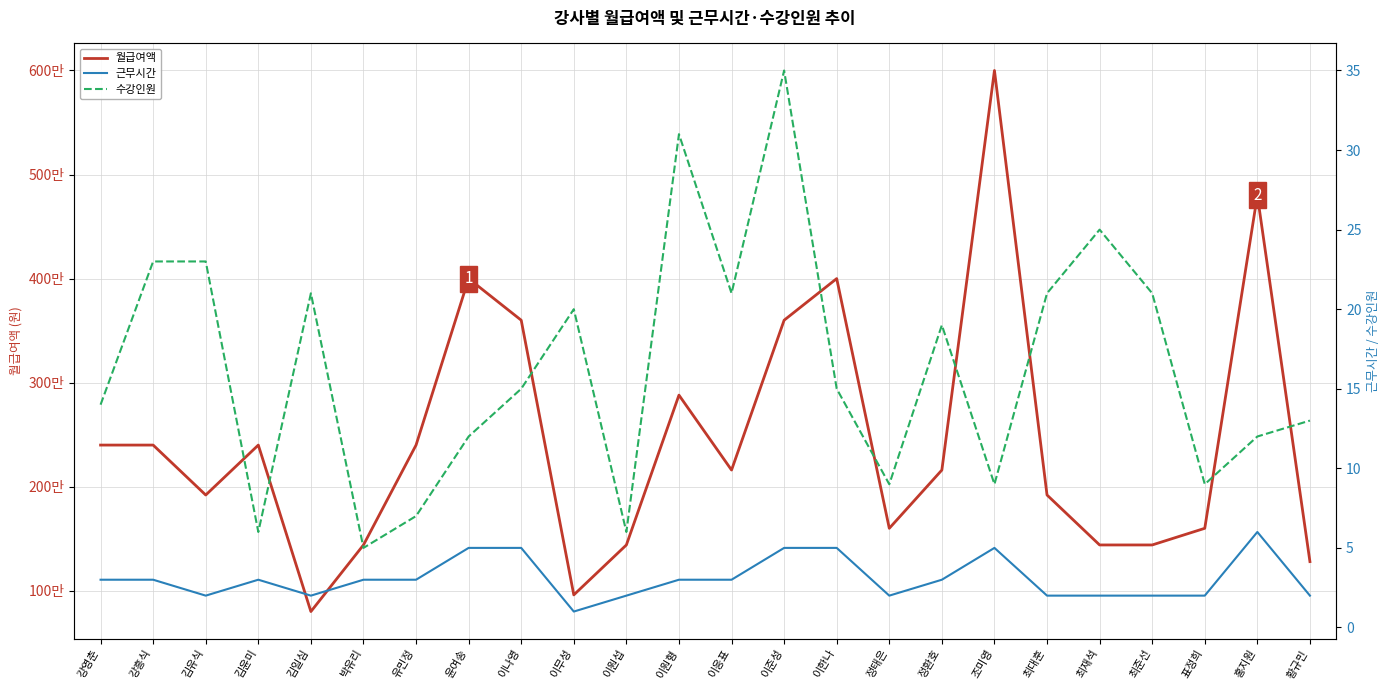

How many interior local valleys does the 근무시간 series have?

4